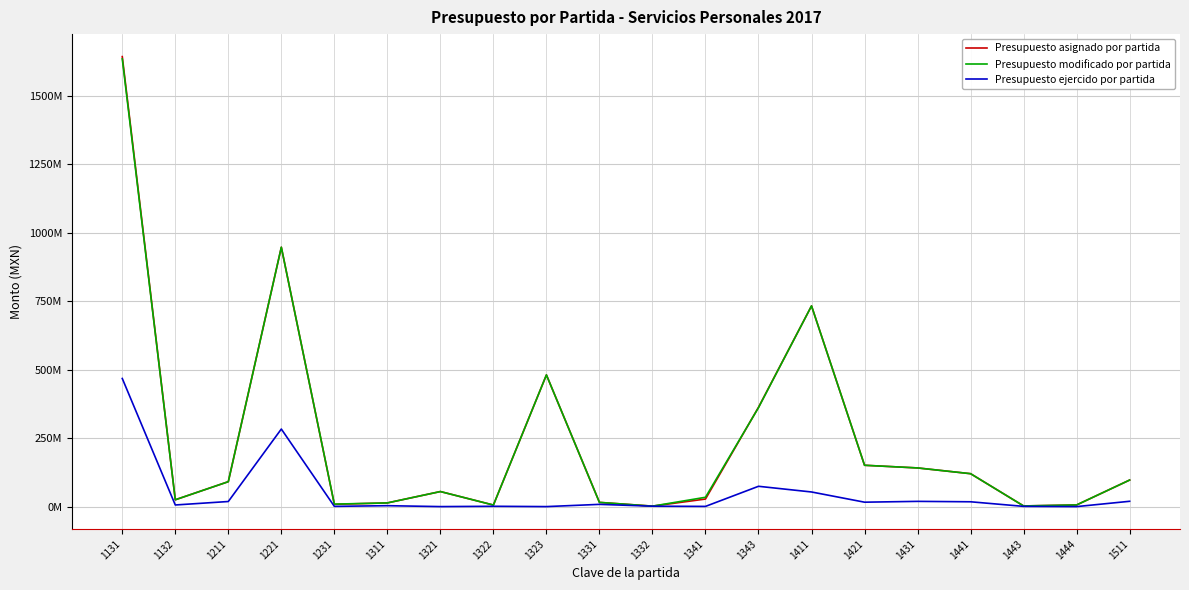

At which label is Presupuesto asignado por partida closest to 822091966?

1411